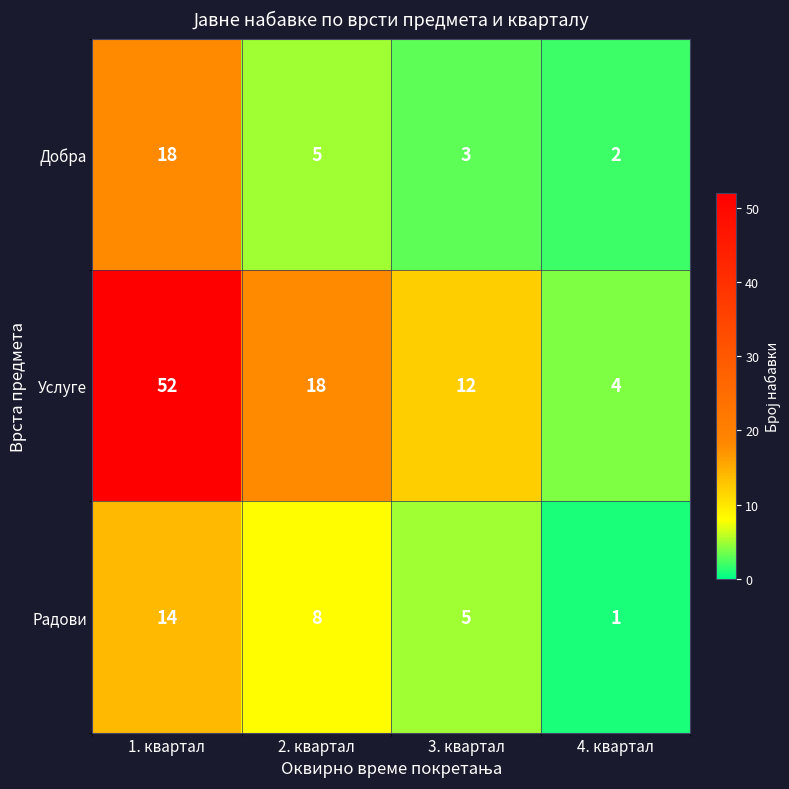

Which category has the lowest value across all series?

4. квартал